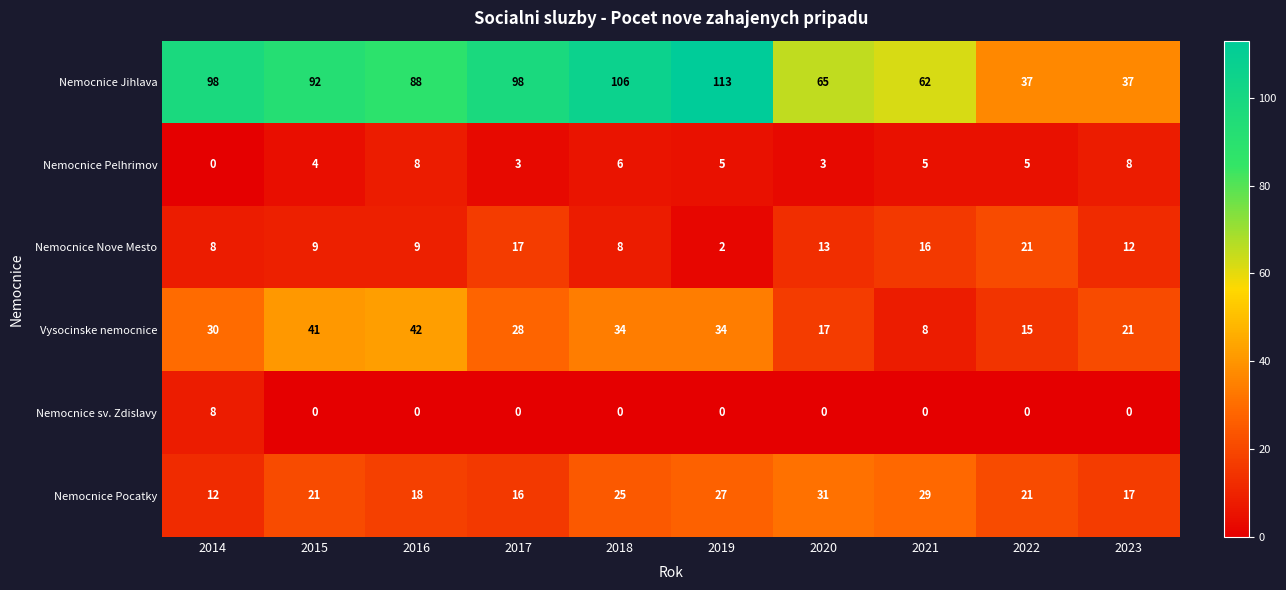

At which label does Nemocnice Jihlava reach its peak?

2019